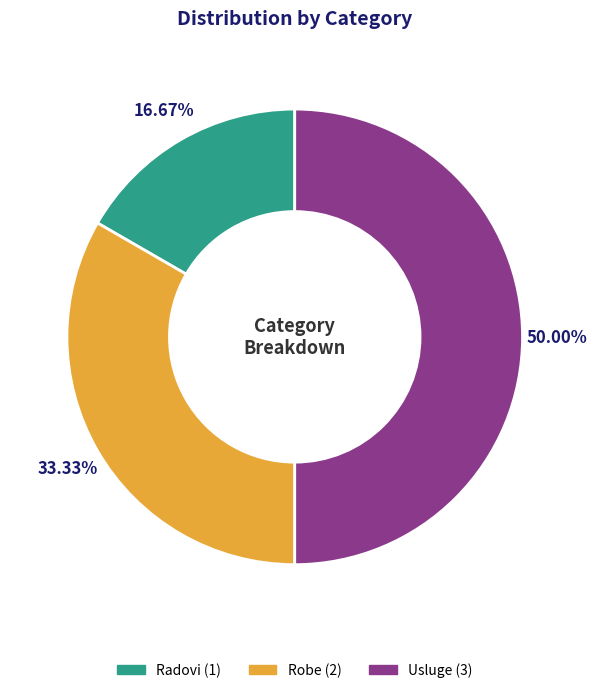

Is it true that Usluge is 43% of the pie?

False